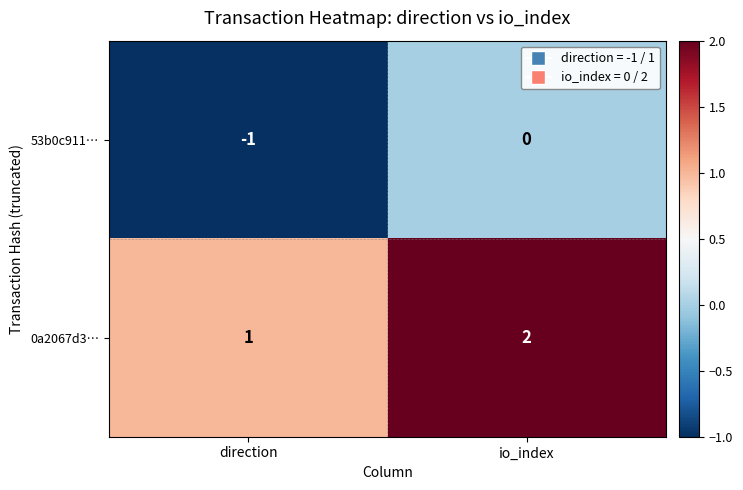

At which label is 53b0c911… closest to 0?

io_index